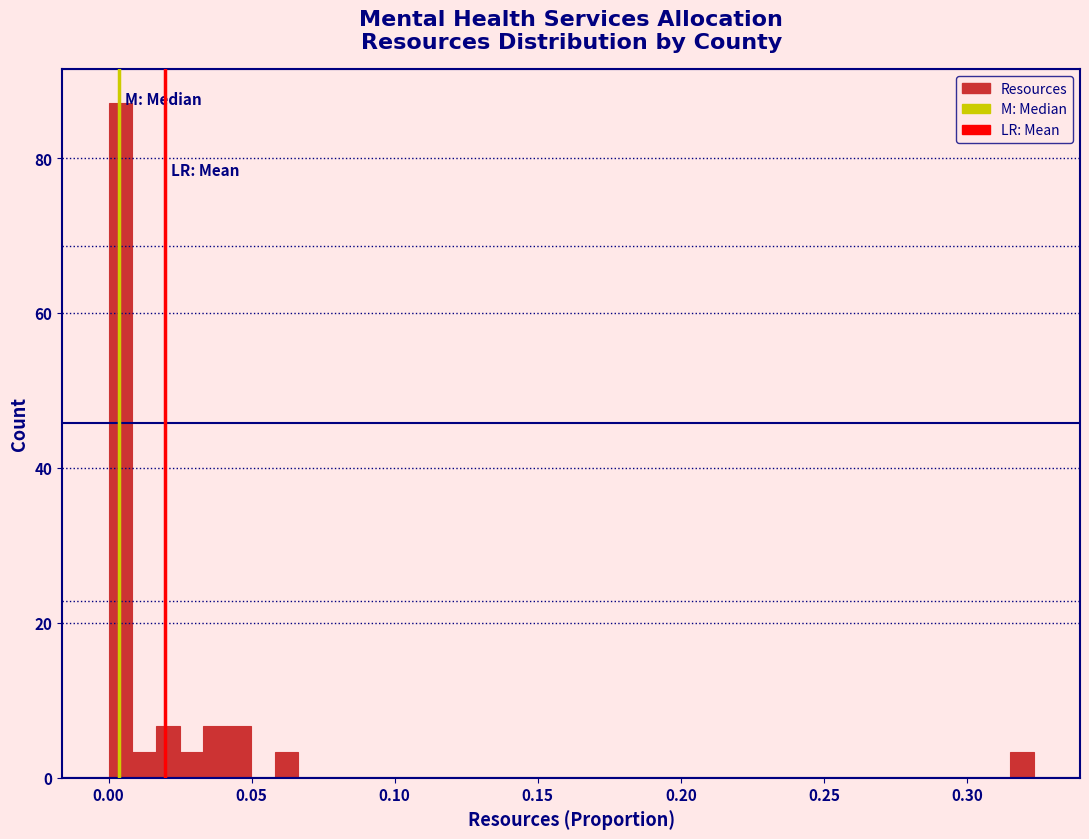

Around what value on the x-axis is the tallest bar? Give the approximate position of its centre, as read against the axis.

0.005